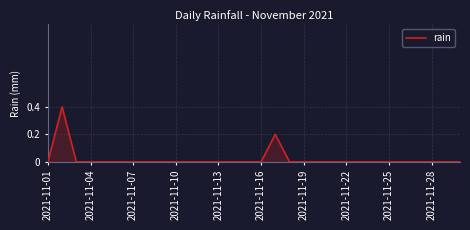

What is the greatest value displayed?

0.4